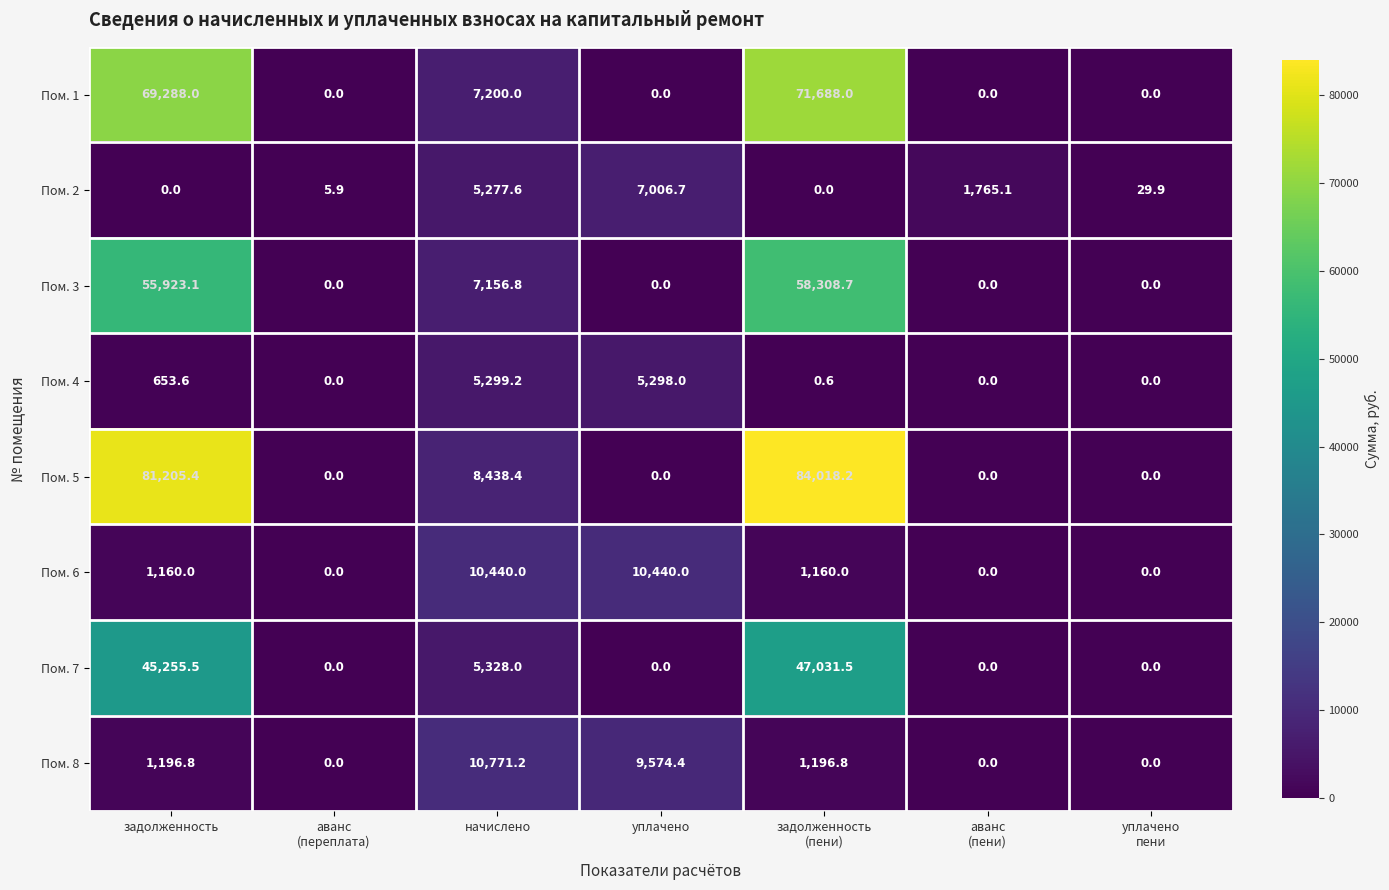

How many categories are shown in the chart?

7